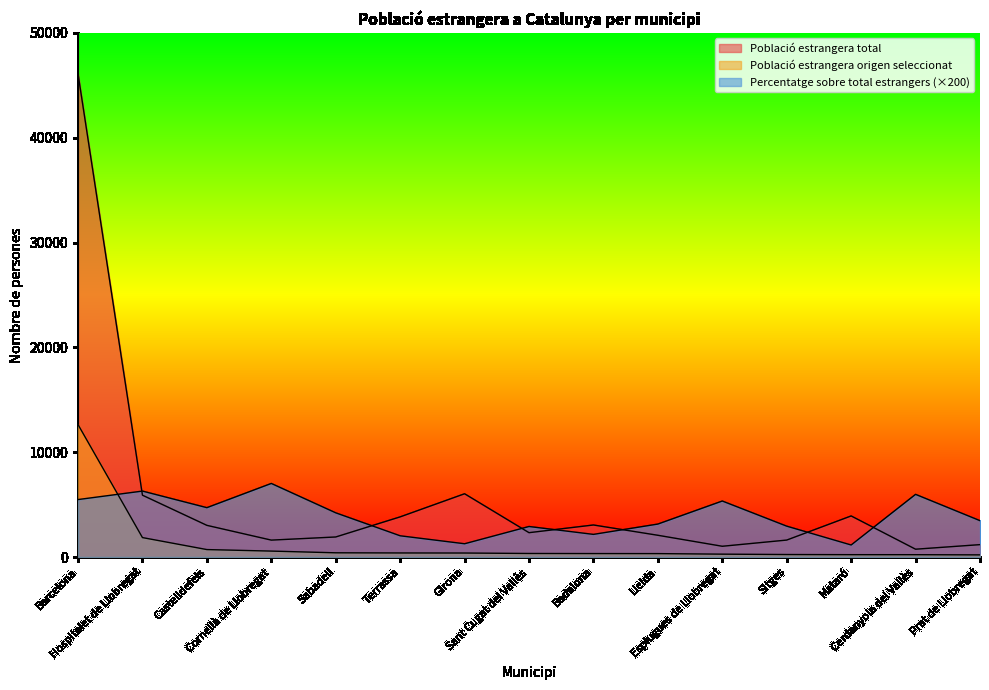

What is the value of the Població estrangera total point at the 11th from the left?

1026.0